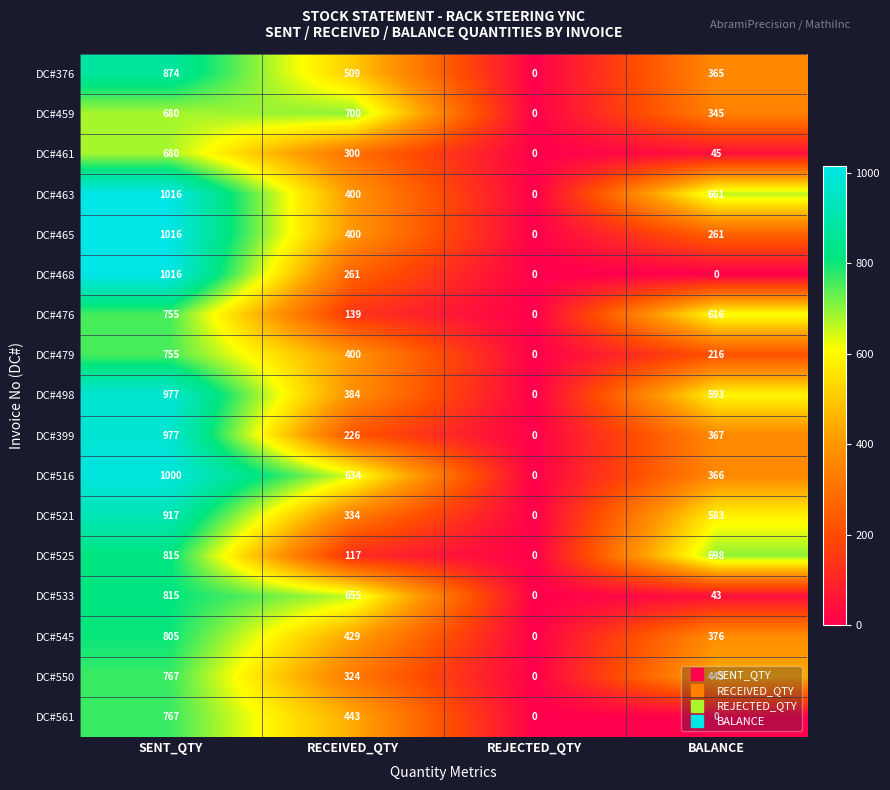

Is it true that DC#516 equals 1535 at SENT_QTY?

False